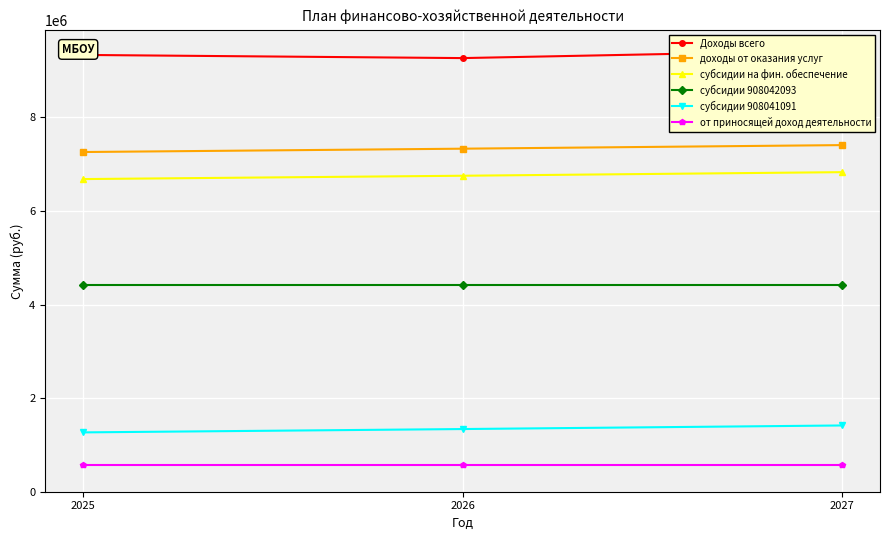

What are all the series names shown in the legend?

Доходы всего, доходы от оказания услуг, субсидии на фин. обеспечение, субсидии 908042093, субсидии 908041091, от приносящей доход деятельности